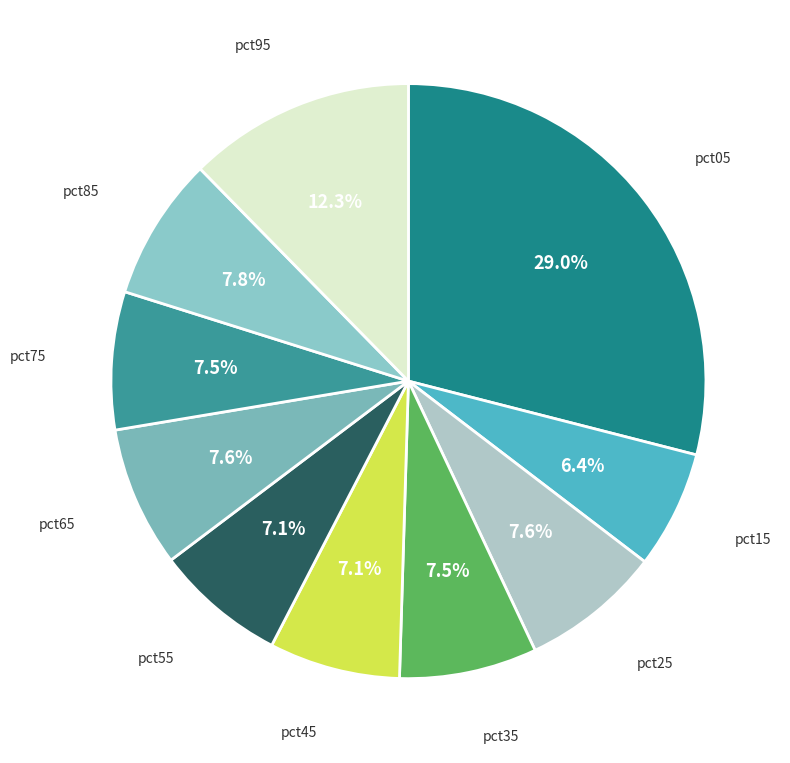

Count the number of slices in the pie.

10